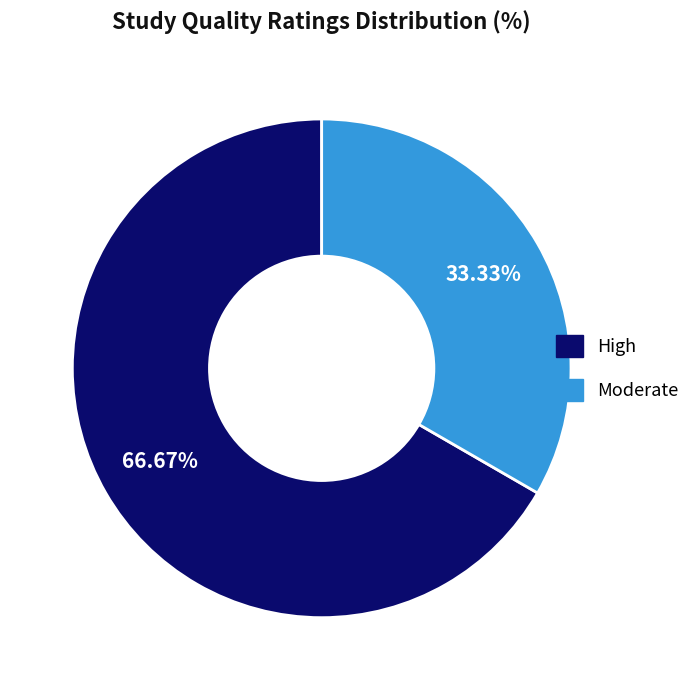

Combined, do Moderate and High account for over 50%?

Yes